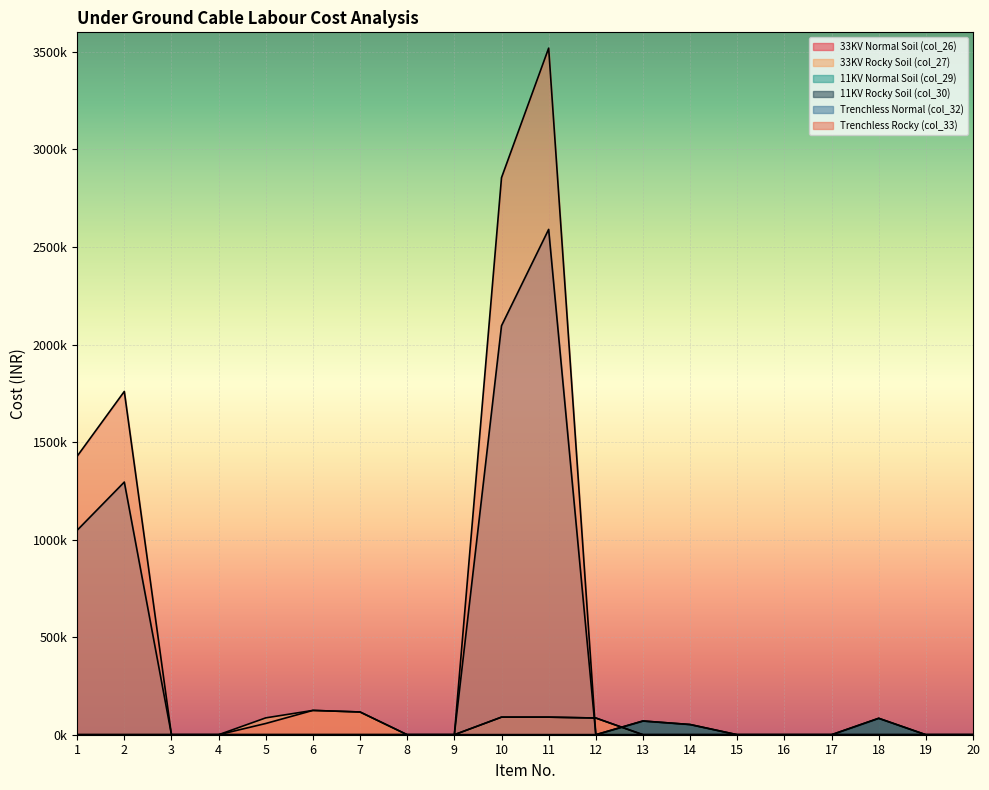

Between 16 and 19, which series saw the biggest shift?

33KV Normal Soil (col_26)